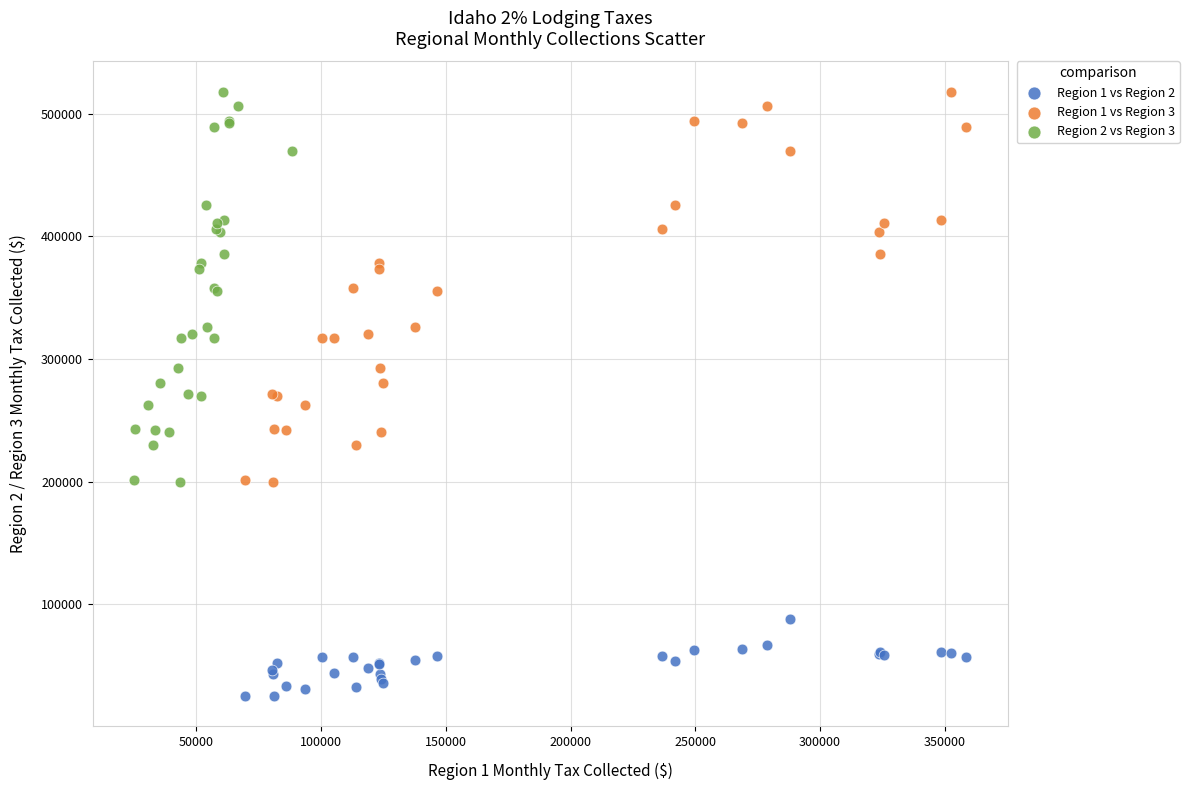

Which series contains the lowest Y value?

Region 1 vs Region 2